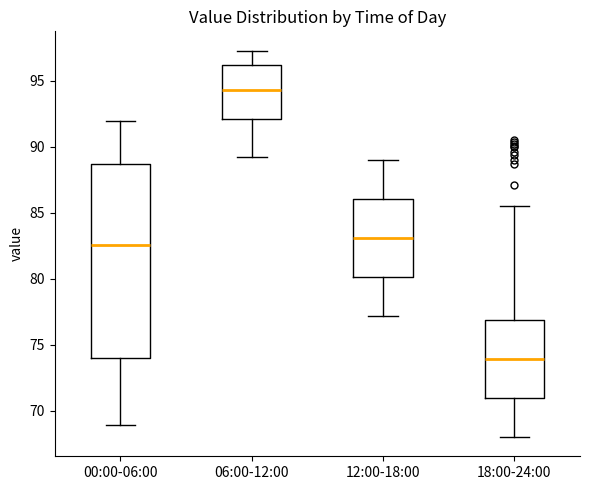

Reading left to right, read every box against the y-axis: the position of its median line, the range the box covers, and the ends of its whiskers. The values are not printed on the chart, so give them approximately, as read against the axis.

00:00-06:00: median 82.5, box 74.0 to 88.5, whiskers 69.0 to 92.0
06:00-12:00: median 94.5, box 92.0 to 96.0, whiskers 89.0 to 97.5
12:00-18:00: median 83.0, box 80.0 to 86.0, whiskers 77.0 to 89.0
18:00-24:00: median 74.0, box 71.0 to 77.0, whiskers 68.0 to 85.5